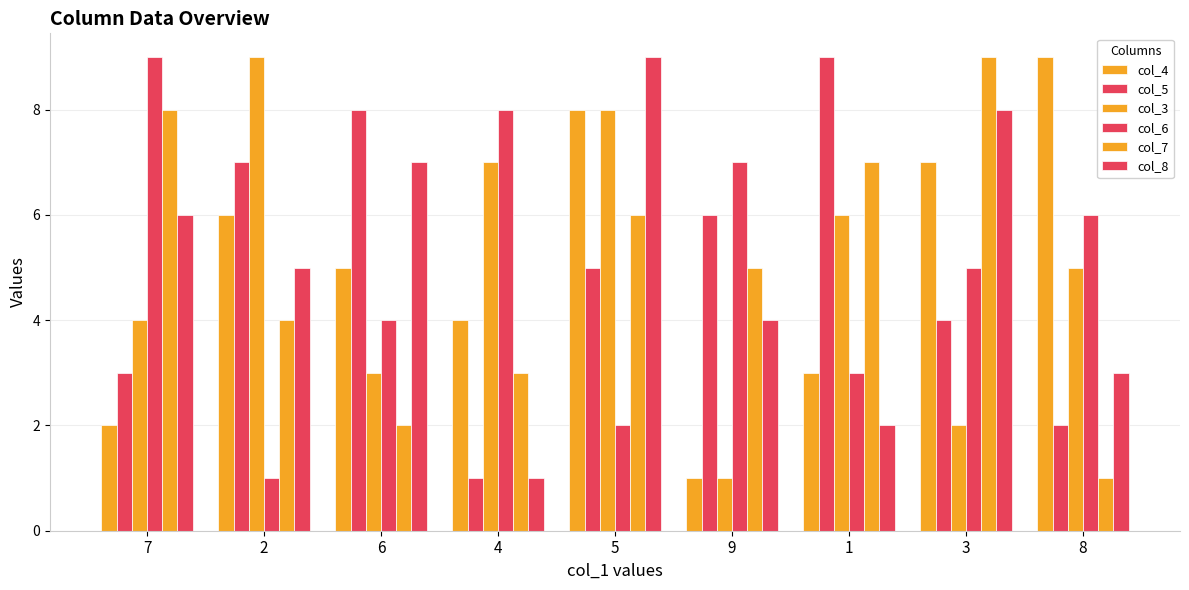

What is the minimum value for col_4?

1